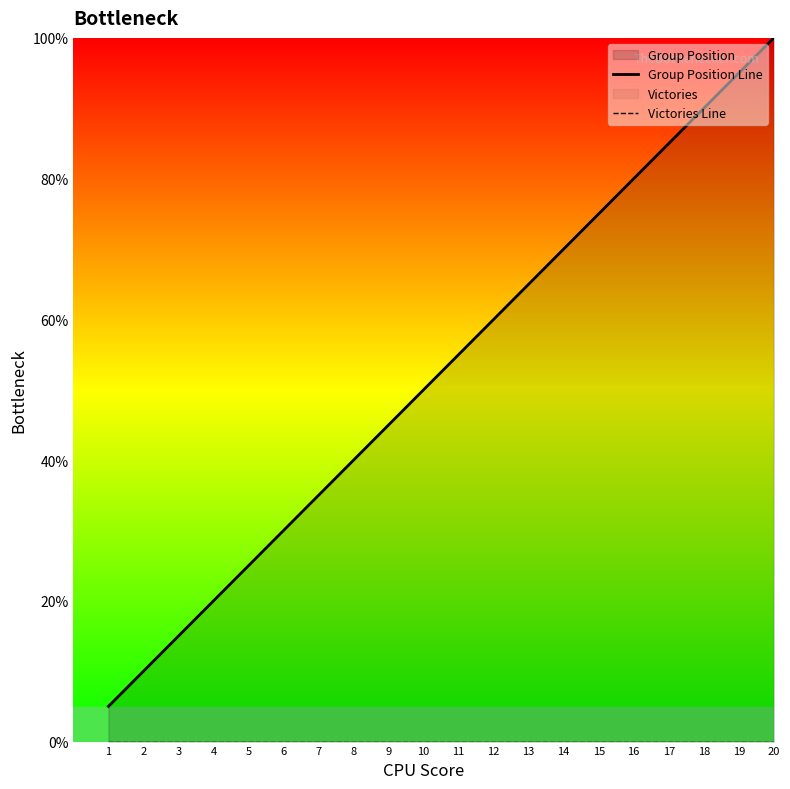

Which category has the highest value in the Victories Line series?

1